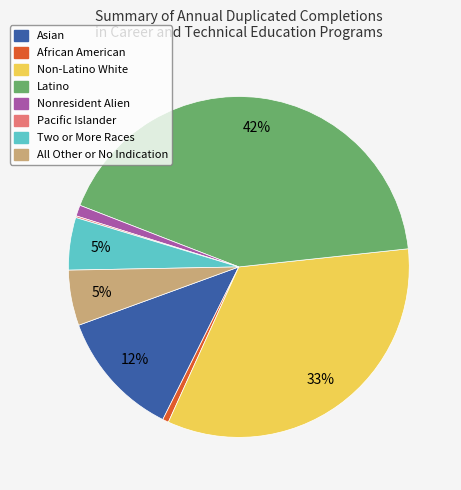

Which slice is the largest?

Latino